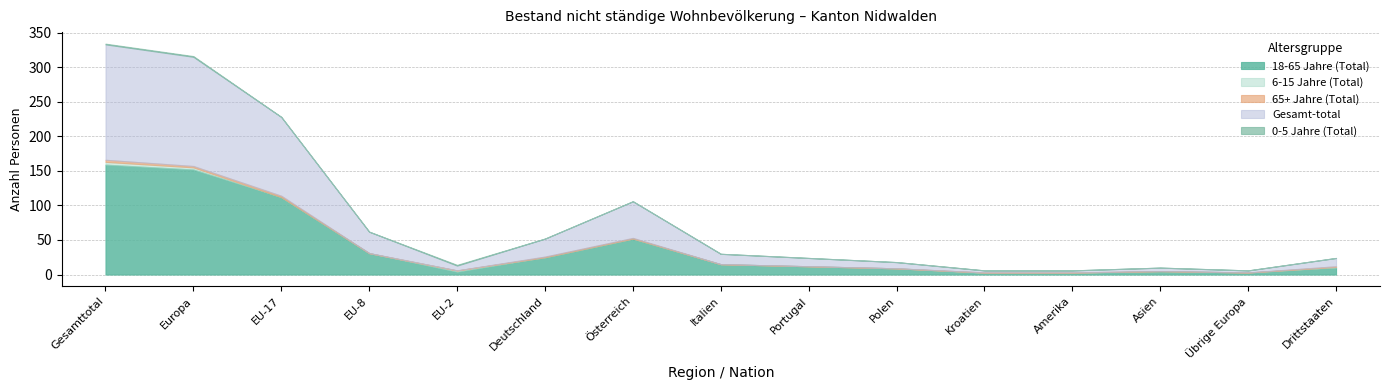

What is the difference between the 18-65 Jahre (Total) values at EU-17 and Asien?

107